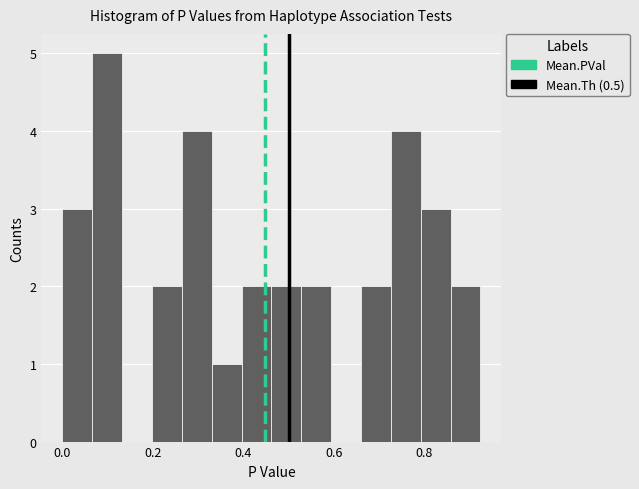

Read against the x-axis, roughly where is the centre of the tallest bar?

0.10